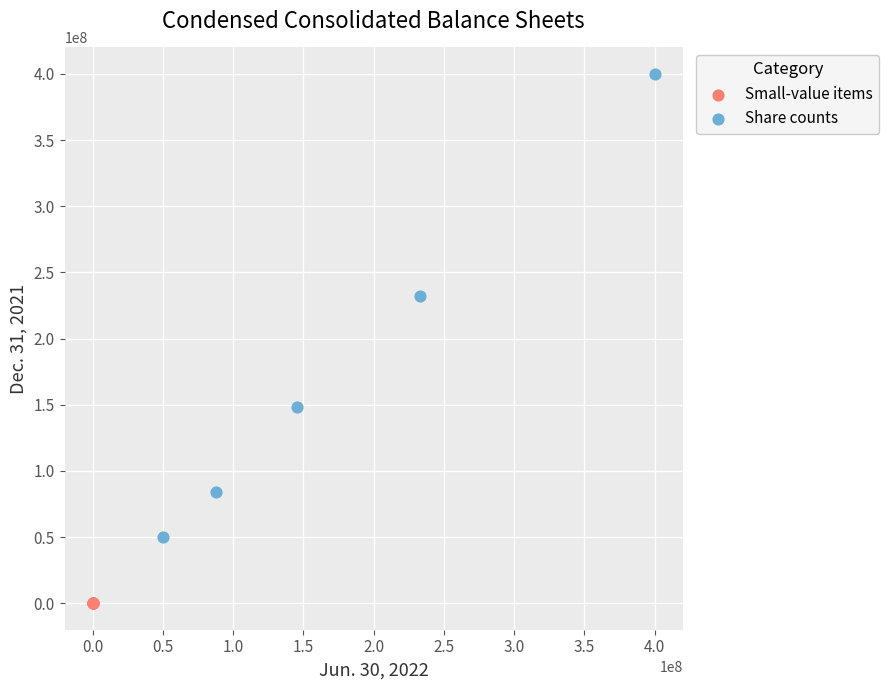

Which series contains the lowest Y value?

Small-value items